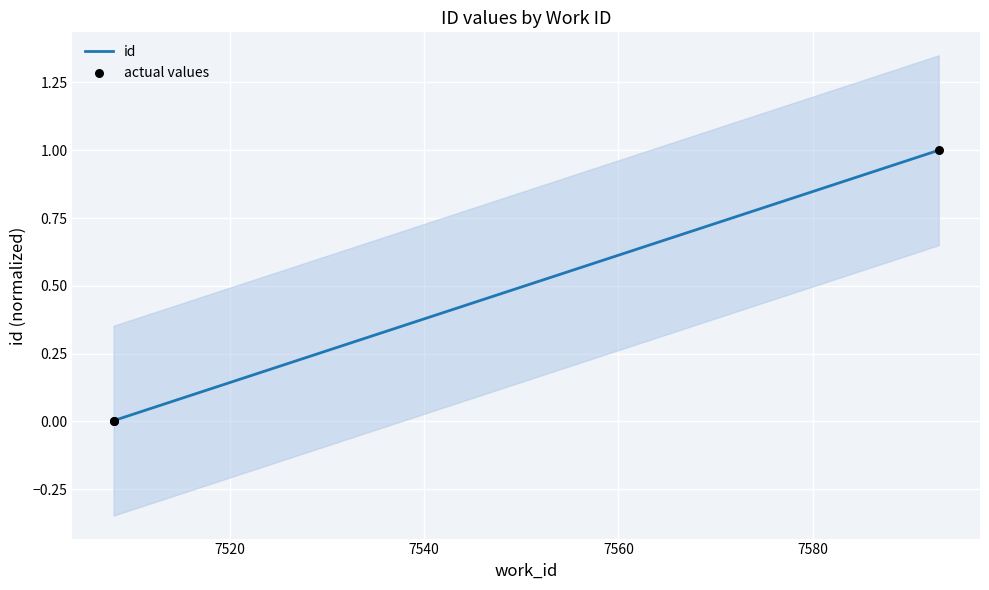

Which has a higher value, 7593 or 7508?

7593